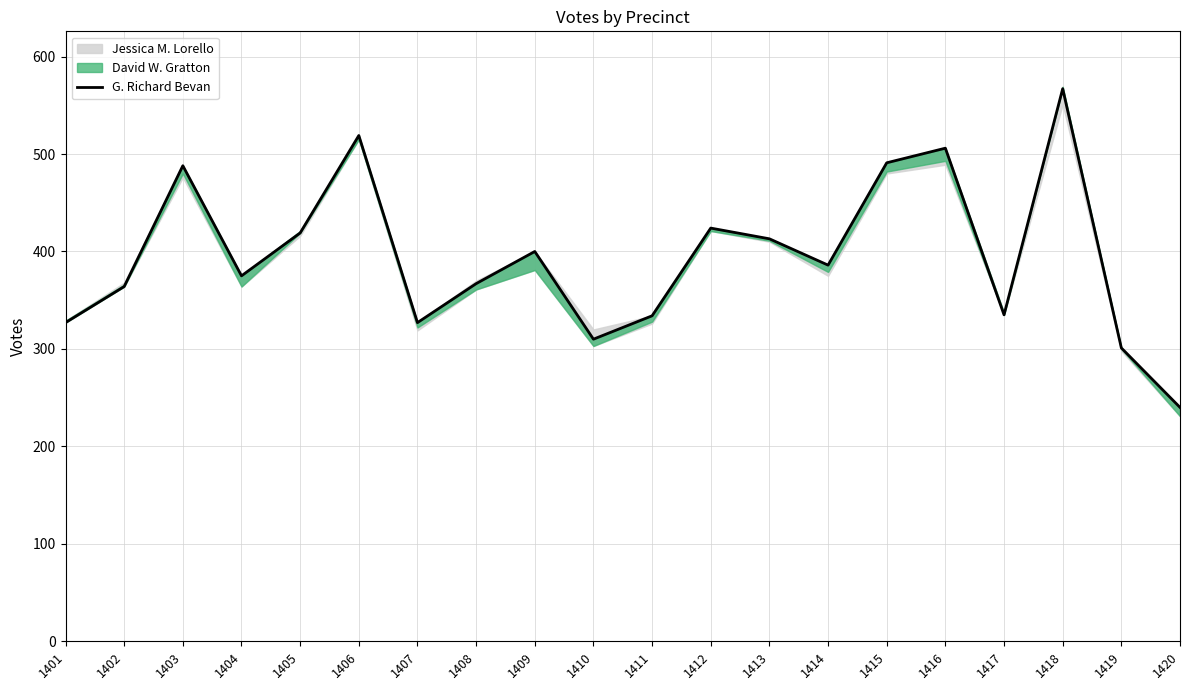

At which category does the data reach its first local peak?

1403